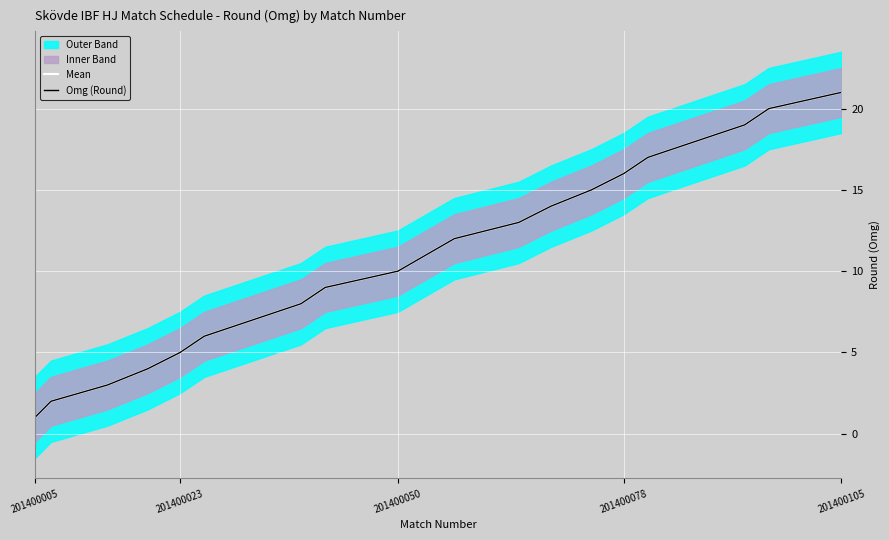

At how many categories does at least one series exceed 13?

8